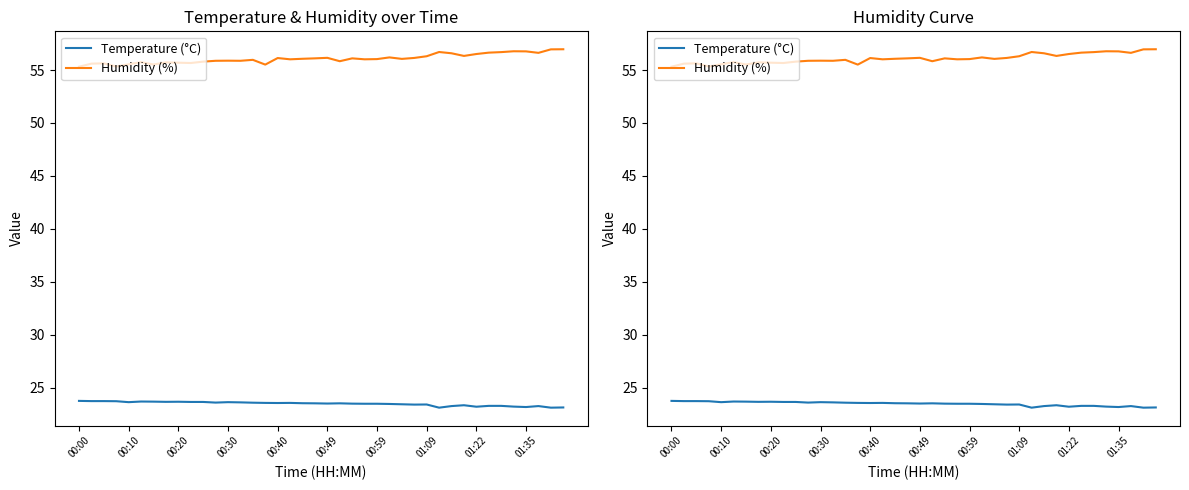

How many interior local valleys does the Temperature (°C) series have?

10